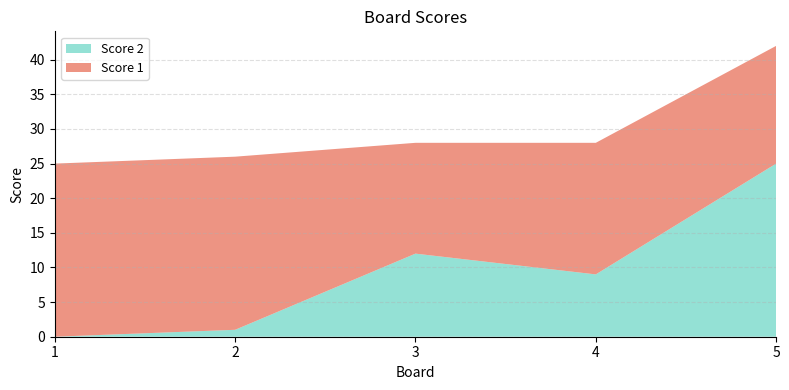

Reading left to right, what are all the values shown in this chart?

Score 1: 1=25	2=25	3=16	4=19	5=17
Score 2: 1=0	2=1	3=12	4=9	5=25